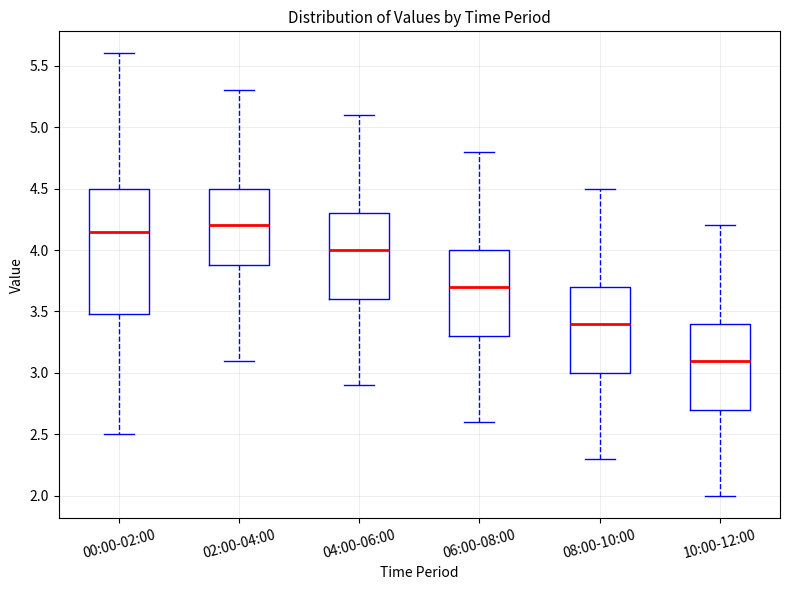

Reading left to right, read every box against the y-axis: the position of its median line, the range the box covers, and the ends of its whiskers. The values are not printed on the chart, so give them approximately, as read against the axis.

00:00-02:00: median 4.15, box 3.50 to 4.50, whiskers 2.50 to 5.60
02:00-04:00: median 4.20, box 3.90 to 4.50, whiskers 3.10 to 5.30
04:00-06:00: median 4.00, box 3.60 to 4.30, whiskers 2.90 to 5.10
06:00-08:00: median 3.70, box 3.30 to 4.00, whiskers 2.60 to 4.80
08:00-10:00: median 3.40, box 3.00 to 3.70, whiskers 2.30 to 4.50
10:00-12:00: median 3.10, box 2.70 to 3.40, whiskers 2.00 to 4.20